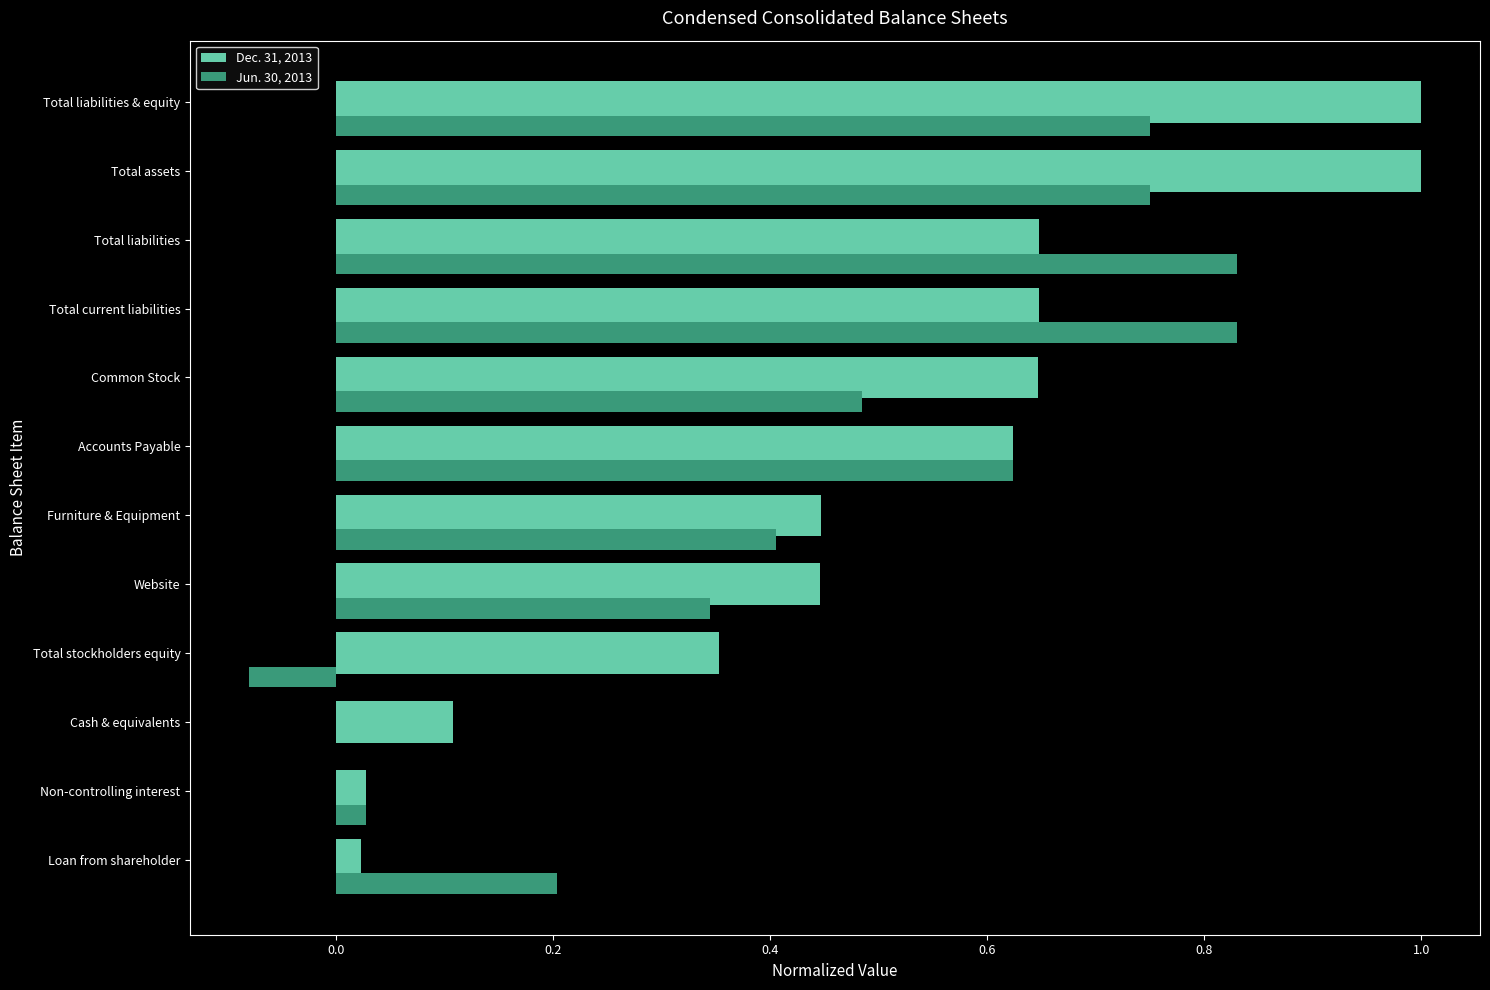

What is the sum of the Jun. 30, 2013 values at Common Stock and Total assets?

1.2